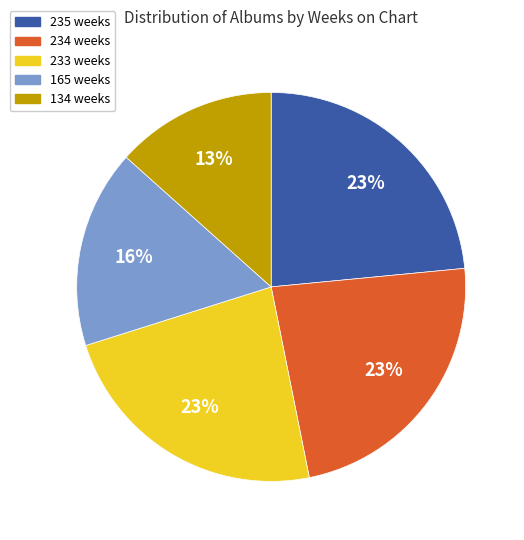

What percentage is the 134 weeks slice, to the nearest percent?

13%